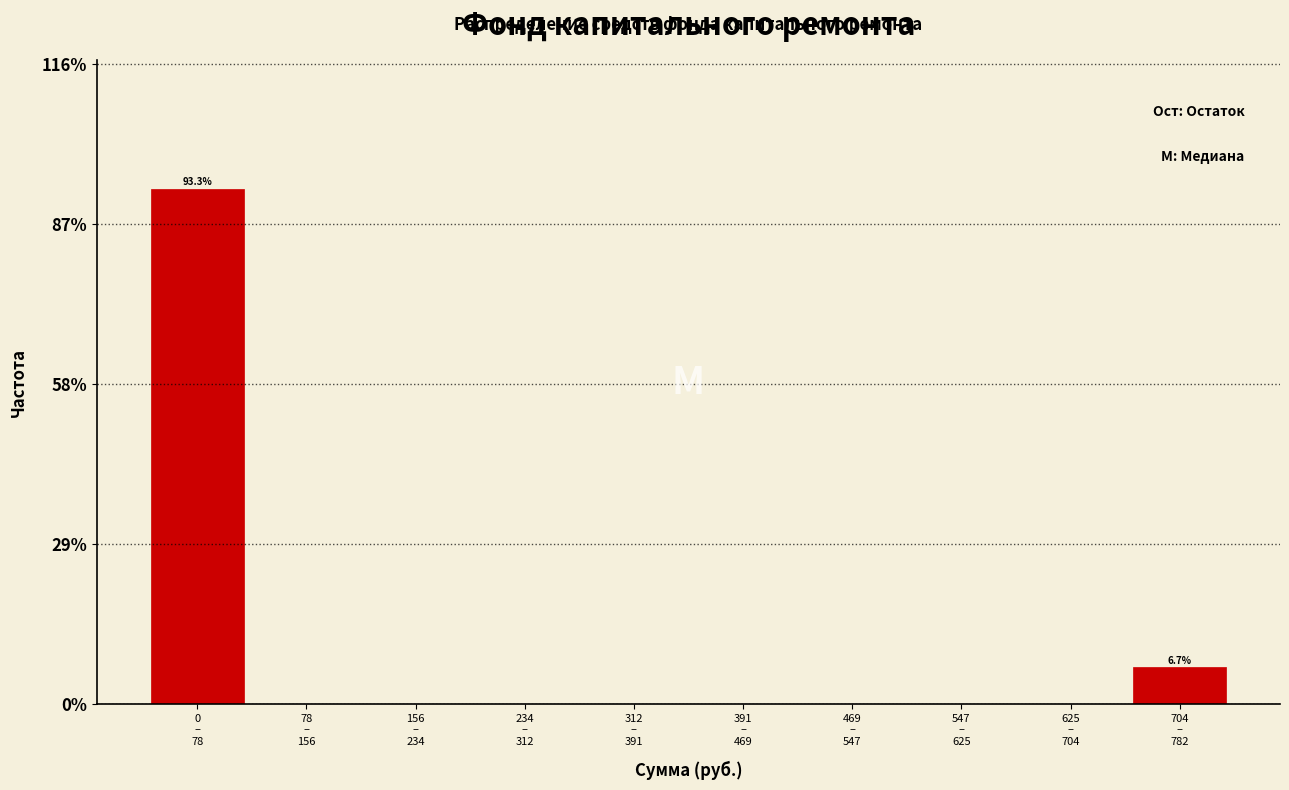

What is the maximum value shown in the chart?

93.3